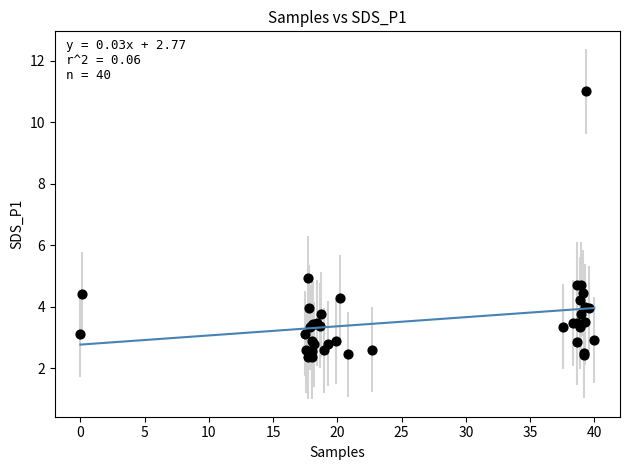

What Y value in the scatter plot is closest to 6?

4.9